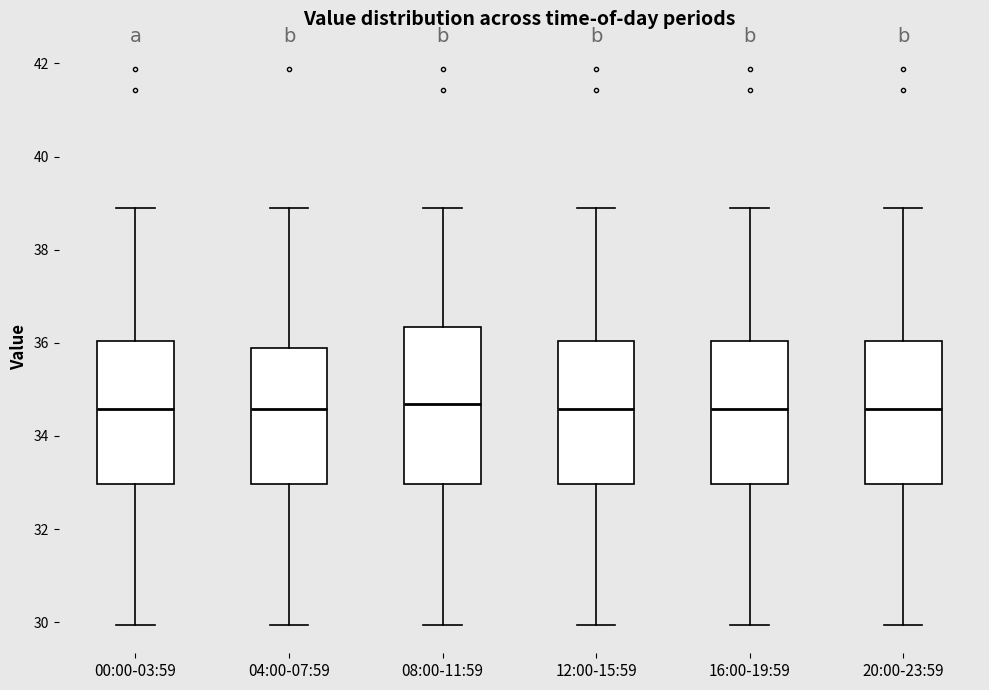

Comparing the boxes themselves (not the whiskers), which one is the tallest?

08:00-11:59